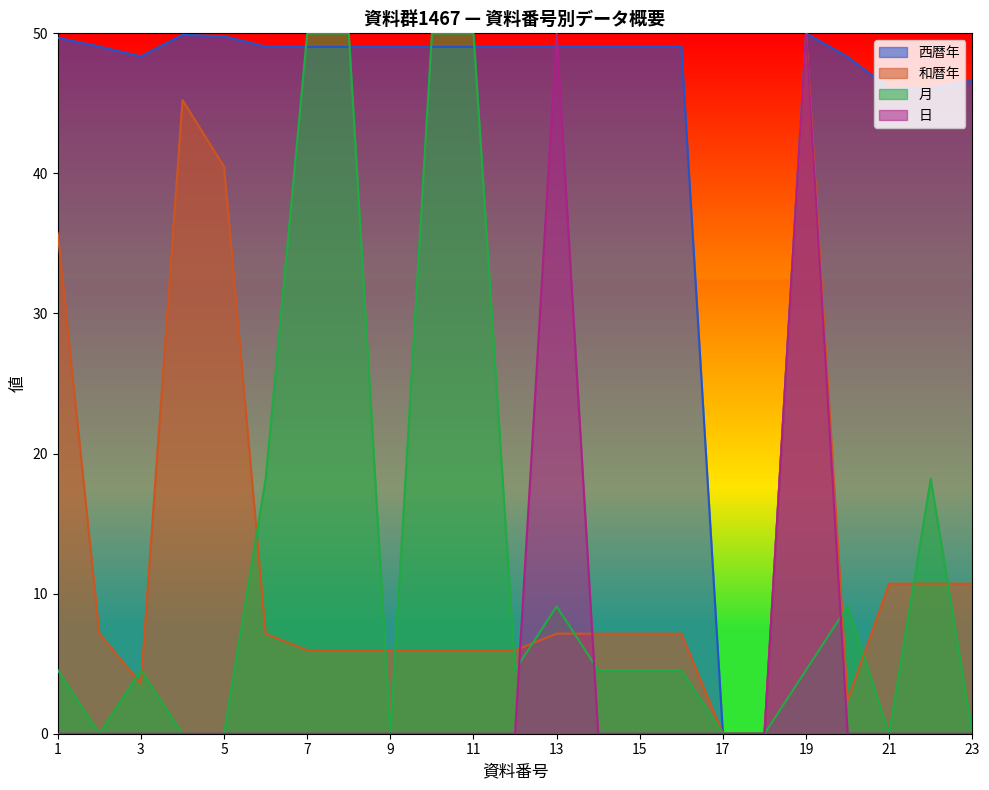

Which series has the largest total across all categories?

西暦年